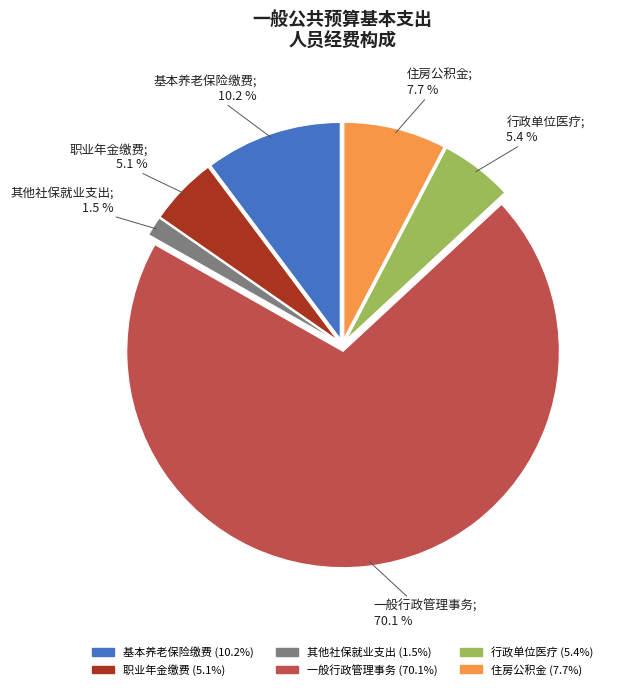

Does any single category account for the majority?

Yes